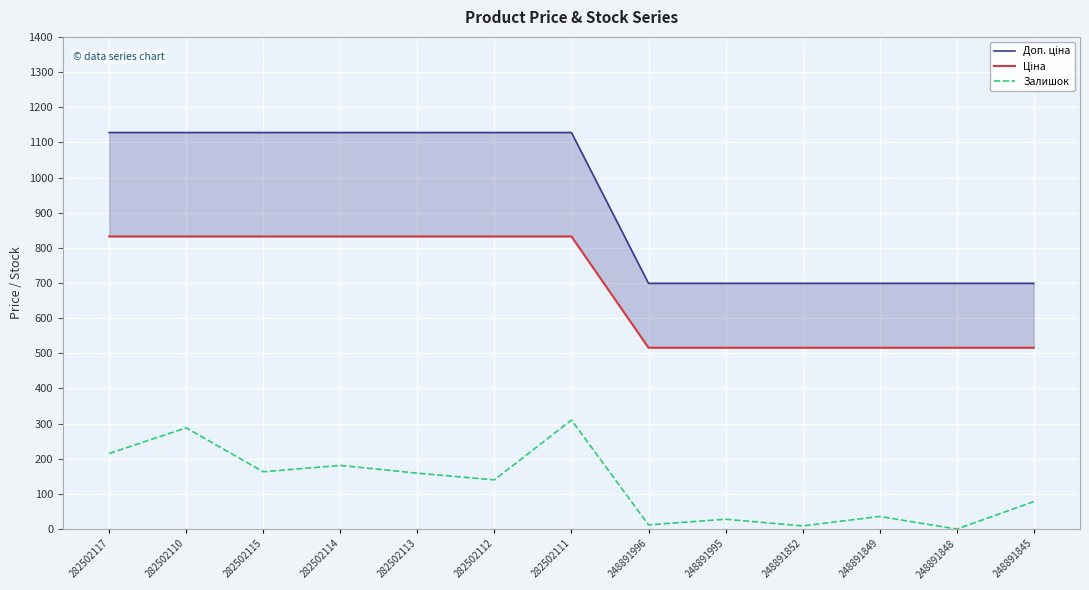

What value does the Доп. ціна series have at 282502114?

1128.0